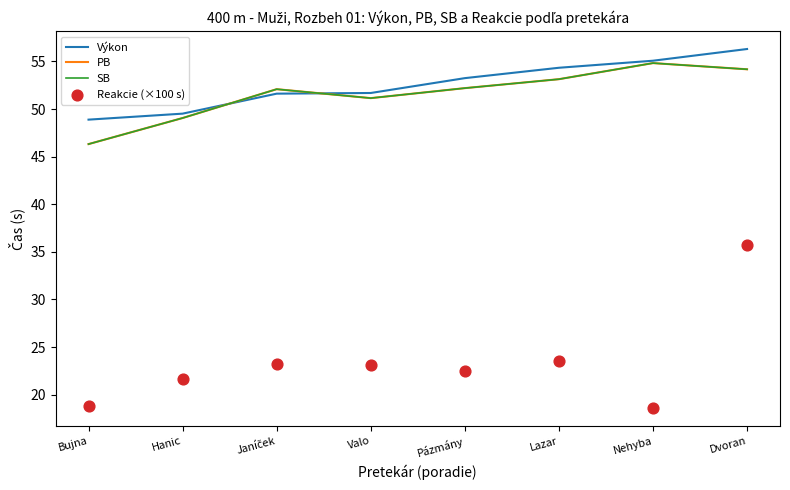

What is the total value across all series at Janíček?

179.0